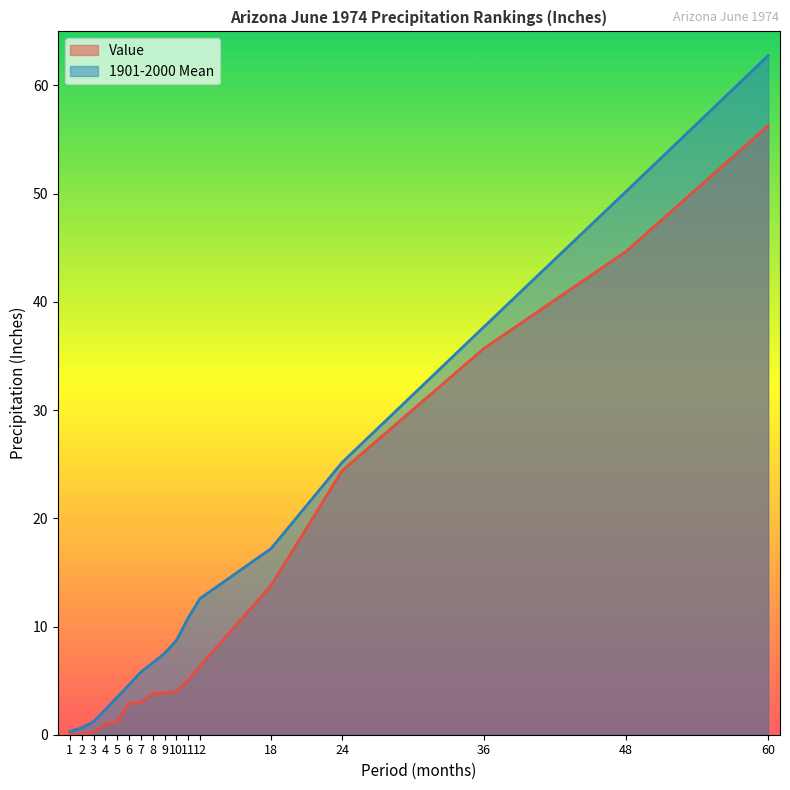

How many values in the 1901-2000 Mean series are below 7?

8